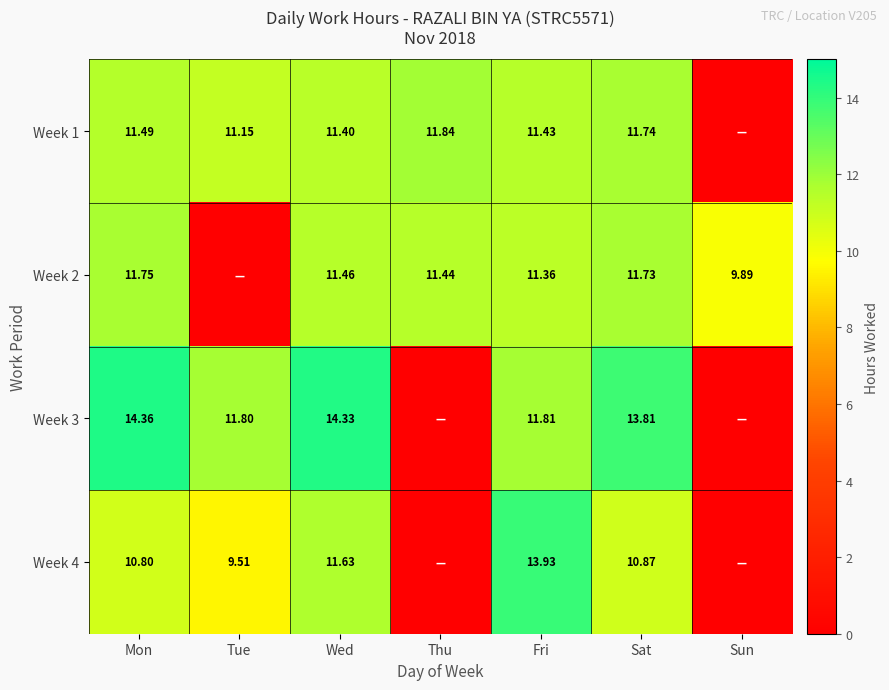

What is the spread (max minus min) of values at Sat?

2.9